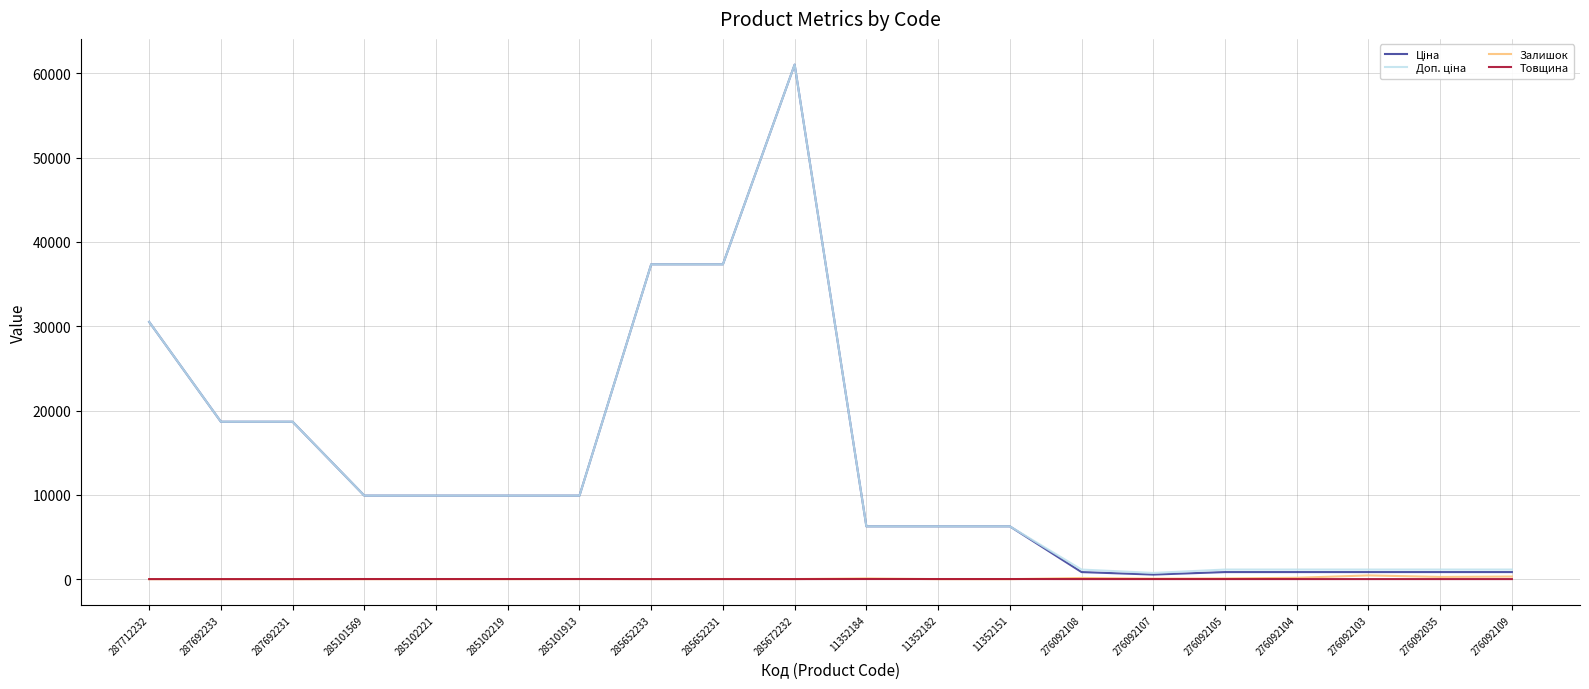

At which category does the chart reach its peak across all series?

285672232